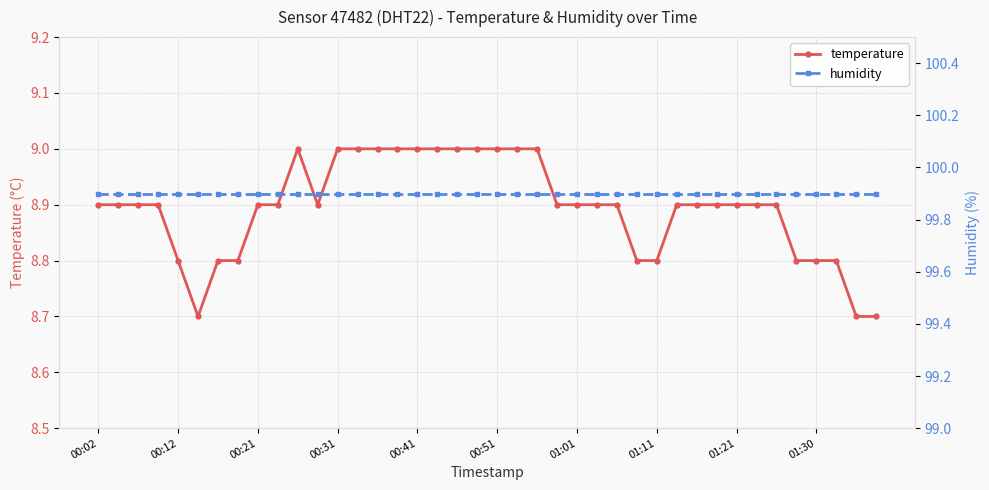

At which label is humidity closest to 99?

00:02